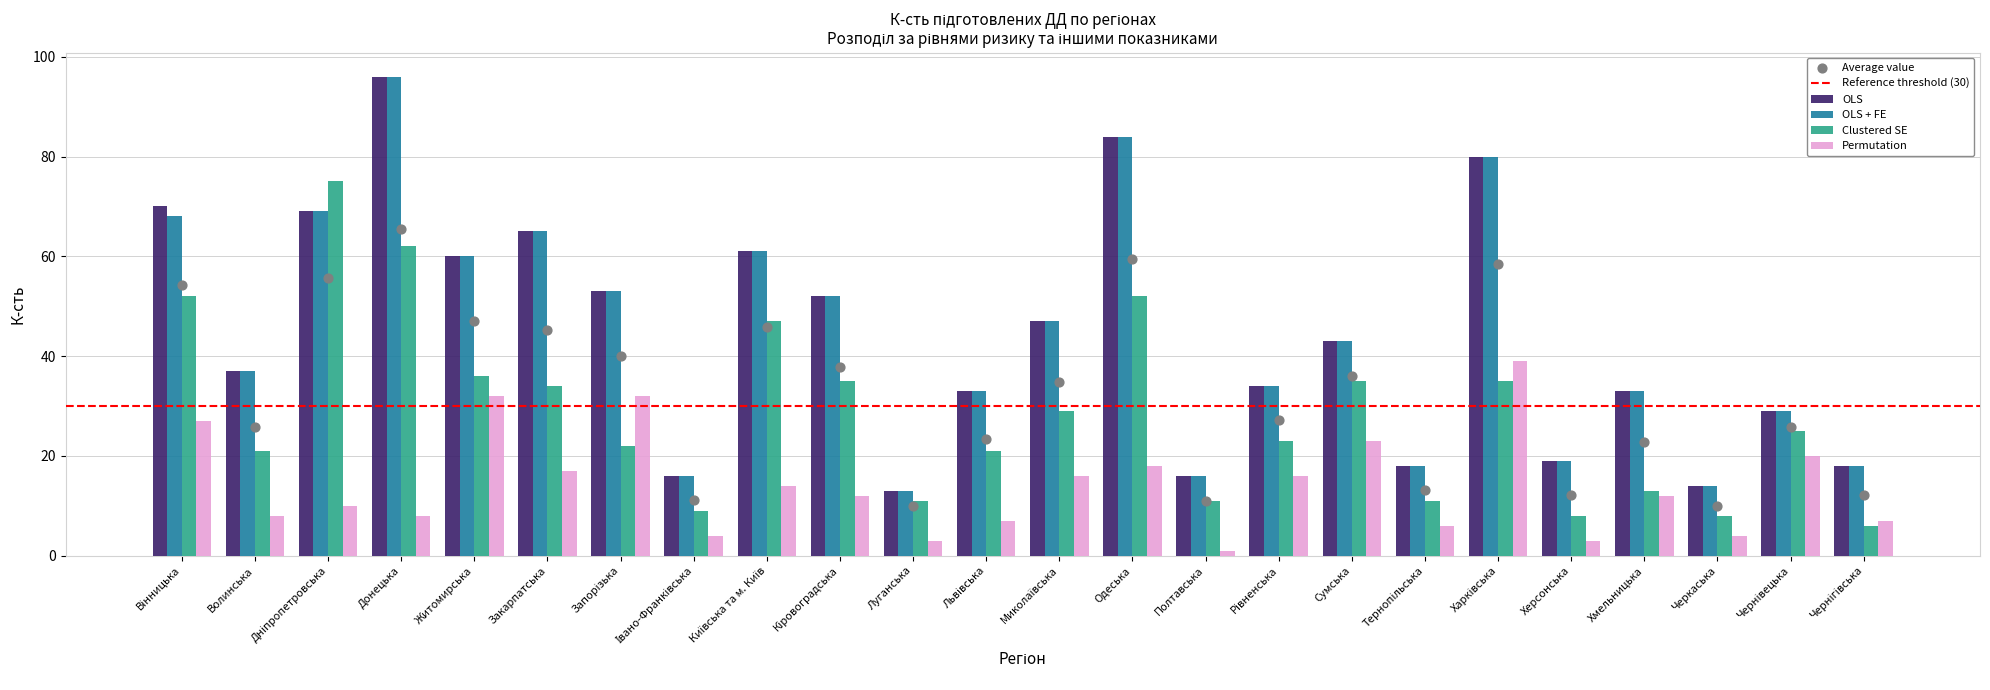

Which series has the largest Y range (max minus min)?

OLS